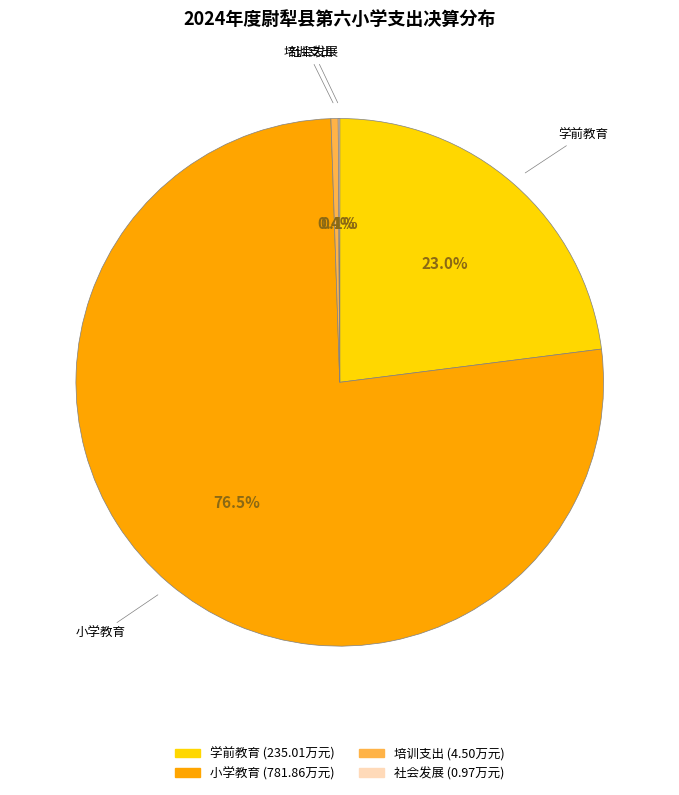

Combined, what portion of the pie is 学前教育 and 培训支出?

23.4%